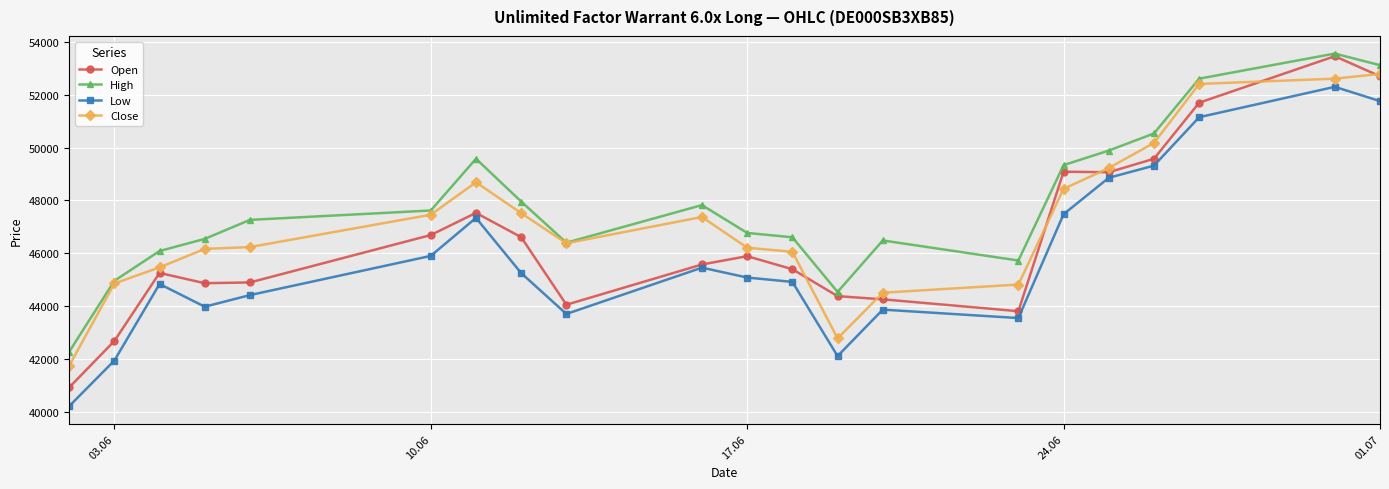

How many lines are shown in the chart?

4